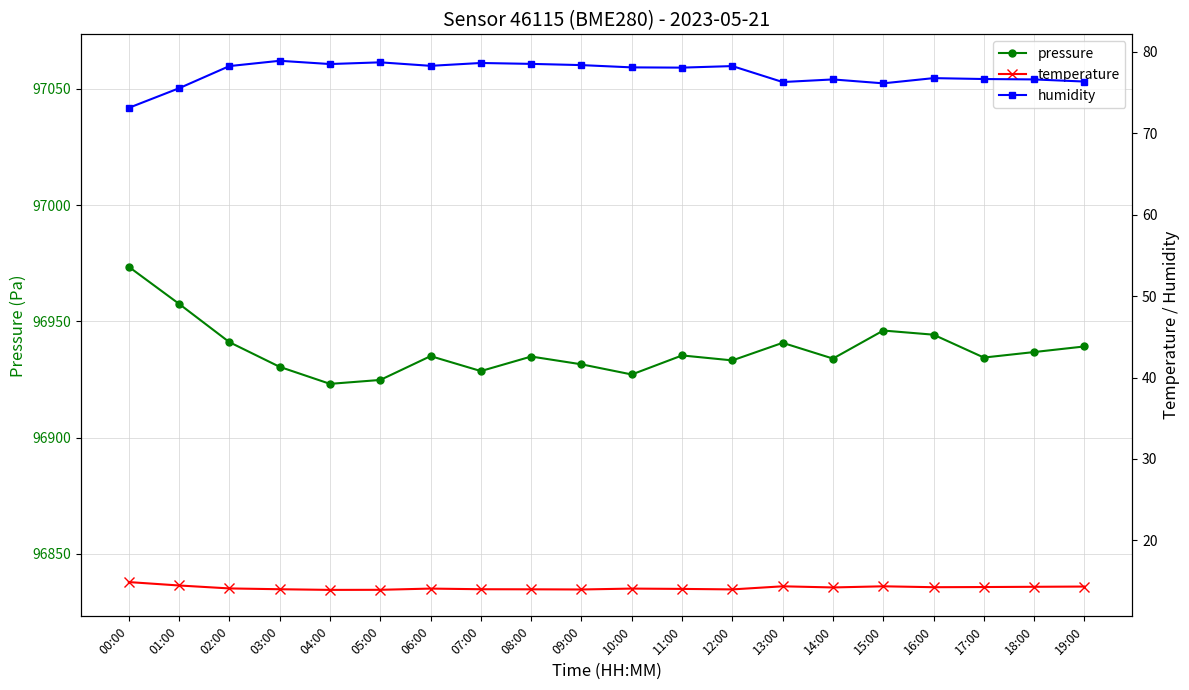

What is the difference between the maximum and minimum values in the pressure series?

50.3